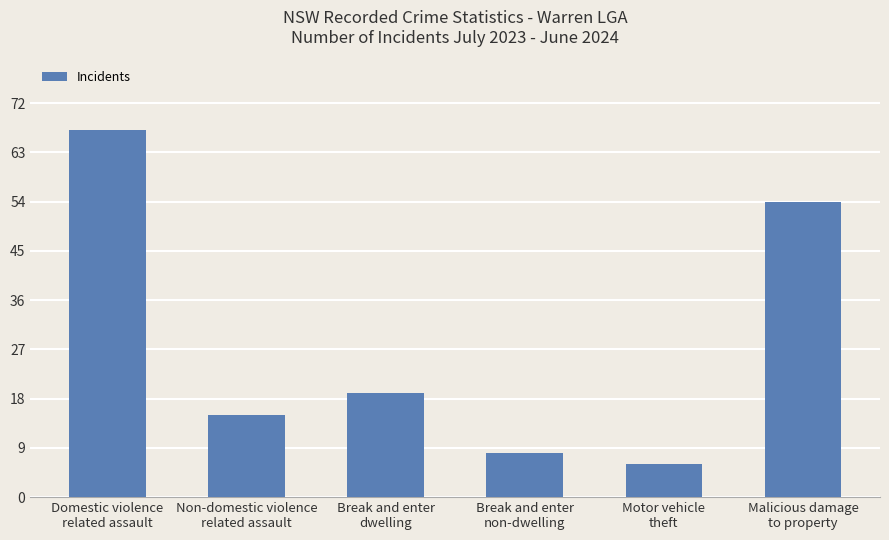

Does the chart contain any negative values?

No